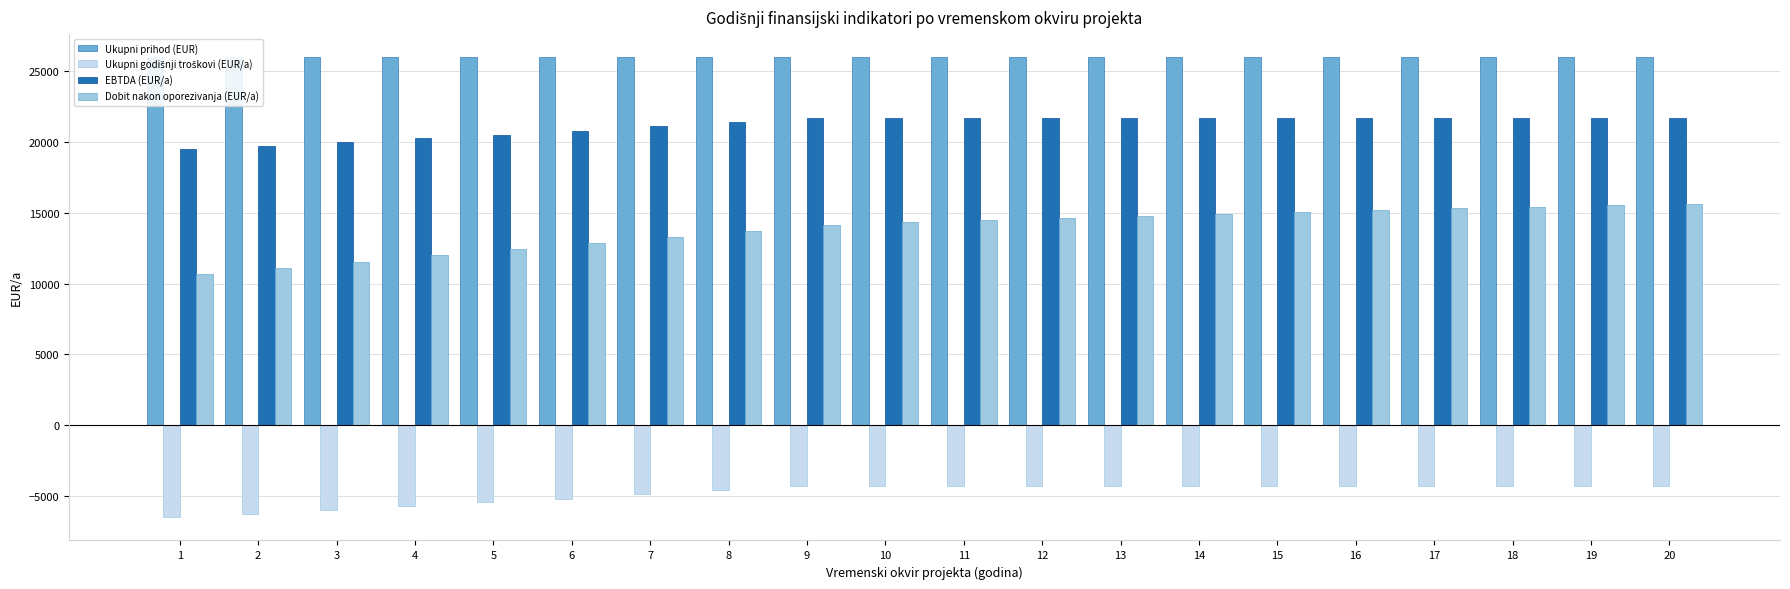

Reading left to right, list all the values displayed in this chart.

Ukupni prihod (EUR): 26026.8	26026.8	26026.8	26026.8	26026.8	26026.8	26026.8	26026.8	26026.8	26026.8	26026.8	26026.8	26026.8	26026.8	26026.8	26026.8	26026.8	26026.8	26026.8	26026.8
Ukupni godišnji troškovi (EUR/a): -6545.0	-6290.3	-6029.3	-5761.7	-5487.4	-5206.3	-4918.1	-4622.7	-4320.0	-4320.0	-4320.0	-4320.0	-4320.0	-4320.0	-4320.0	-4320.0	-4320.0	-4320.0	-4320.0	-4320.0
EBTDA (EUR/a): 19481.8	19736.5	19997.6	20265.2	20539.4	20820.6	21108.7	21404.1	21706.8	21706.8	21706.8	21706.8	21706.8	21706.8	21706.8	21706.8	21706.8	21706.8	21706.8	21706.8
Dobit nakon oporezivanja (EUR/a): 10674.9	11117.8	11557.3	11994.0	12428.3	12860.8	13291.7	13721.6	14151.0	14316.4	14475.4	14628.3	14775.3	14916.7	15052.6	15183.3	15309.0	15429.8	15546.0	15657.7